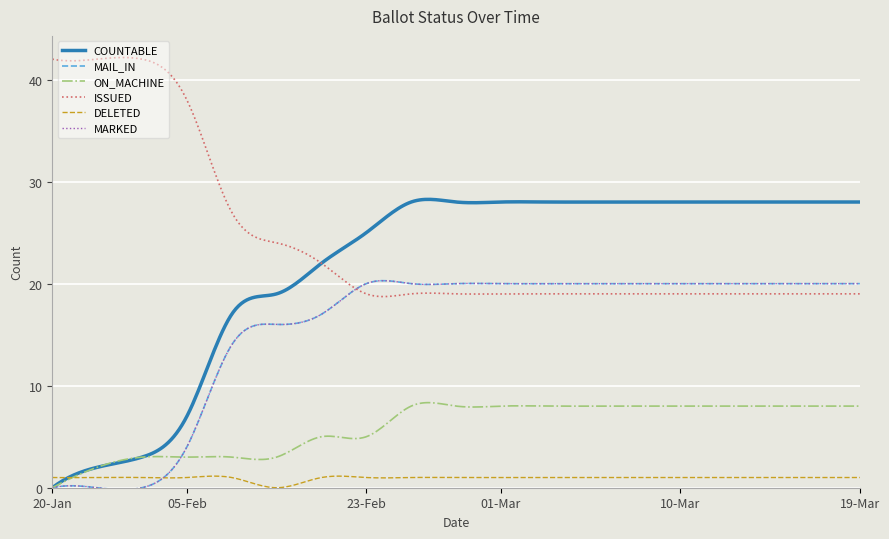

Is this an area chart (filled region under the line)?

No